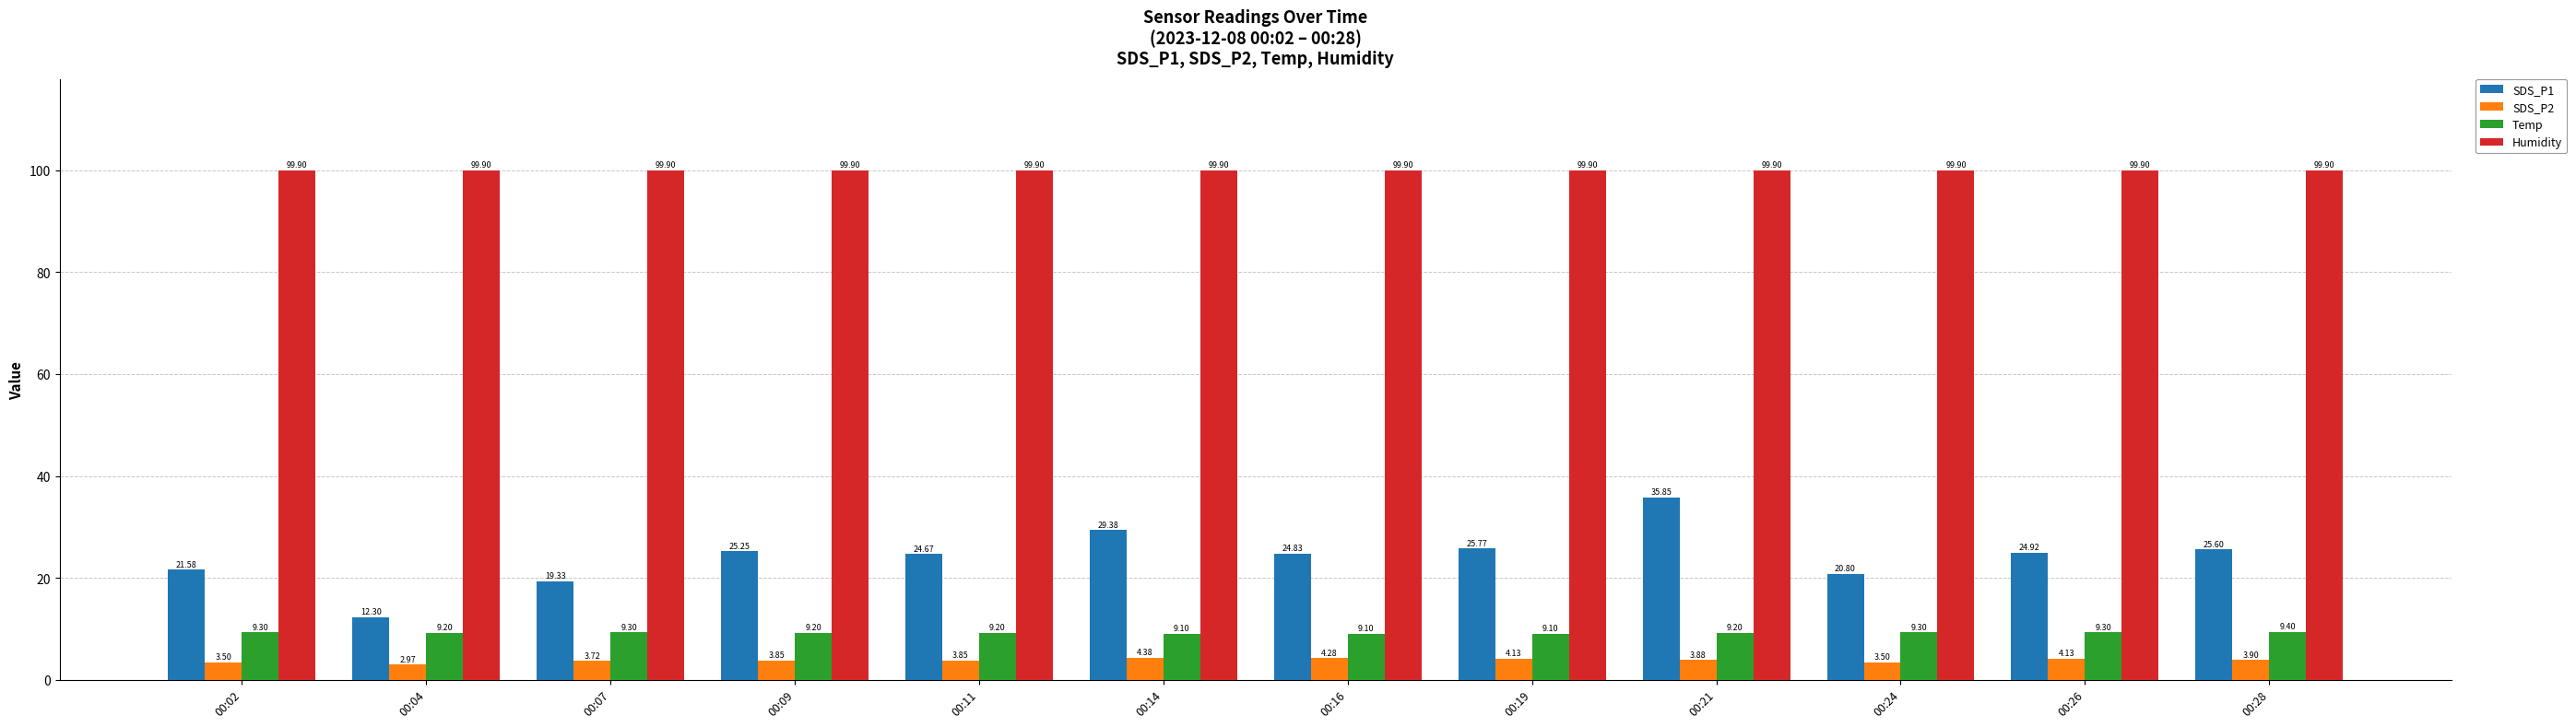

Which series has the largest range (max minus min)?

SDS_P1